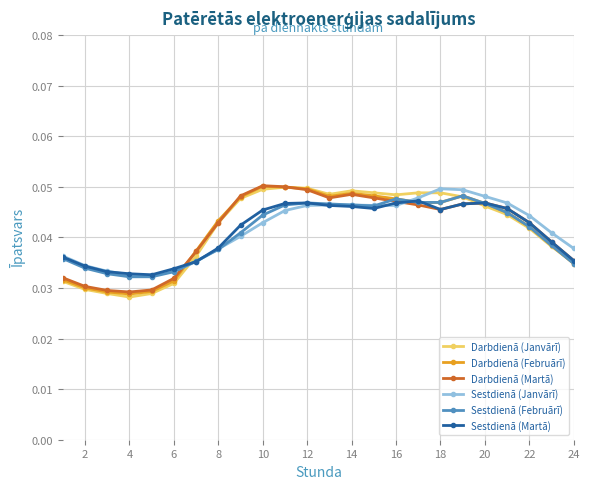

How many distinct data groups are displayed?

6